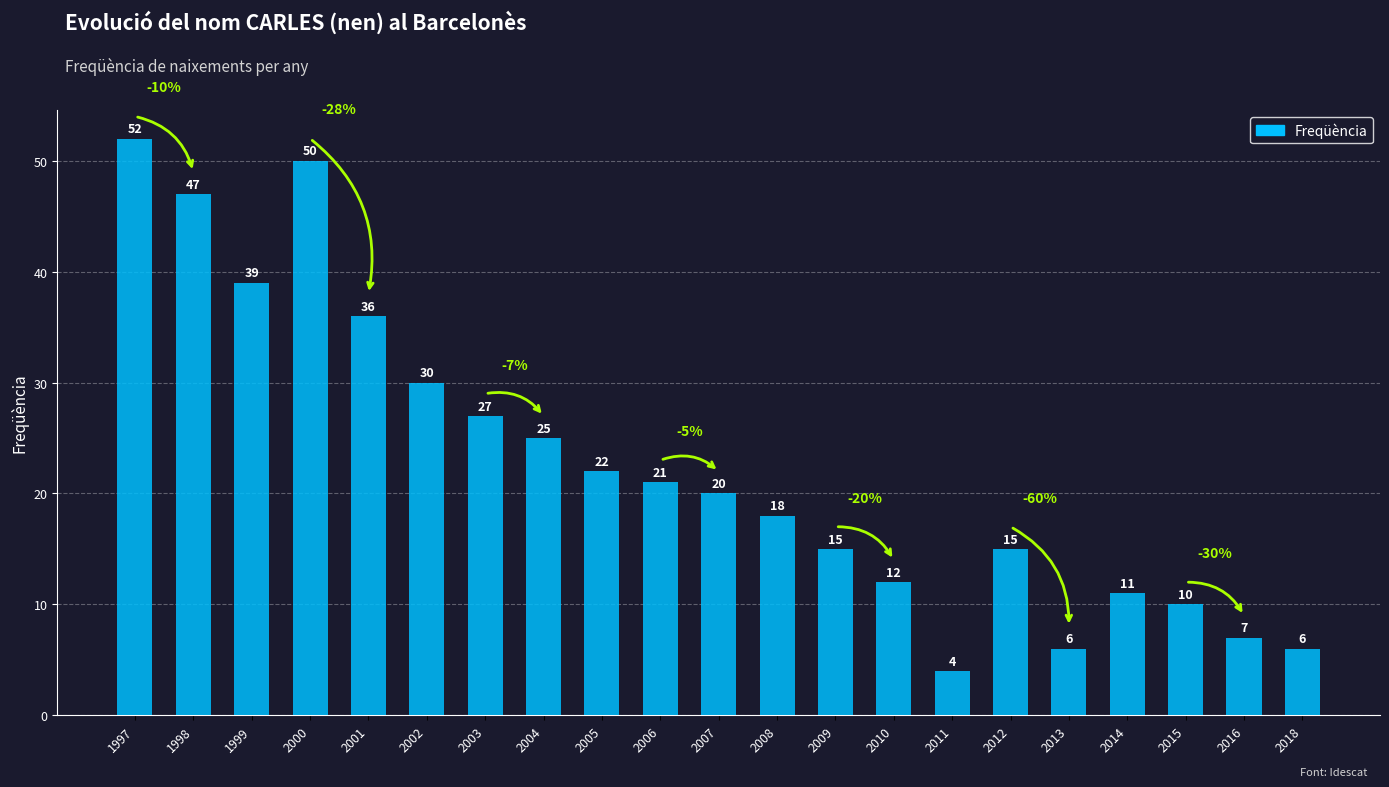

What is the difference between the values at 1999 and 2003?

12